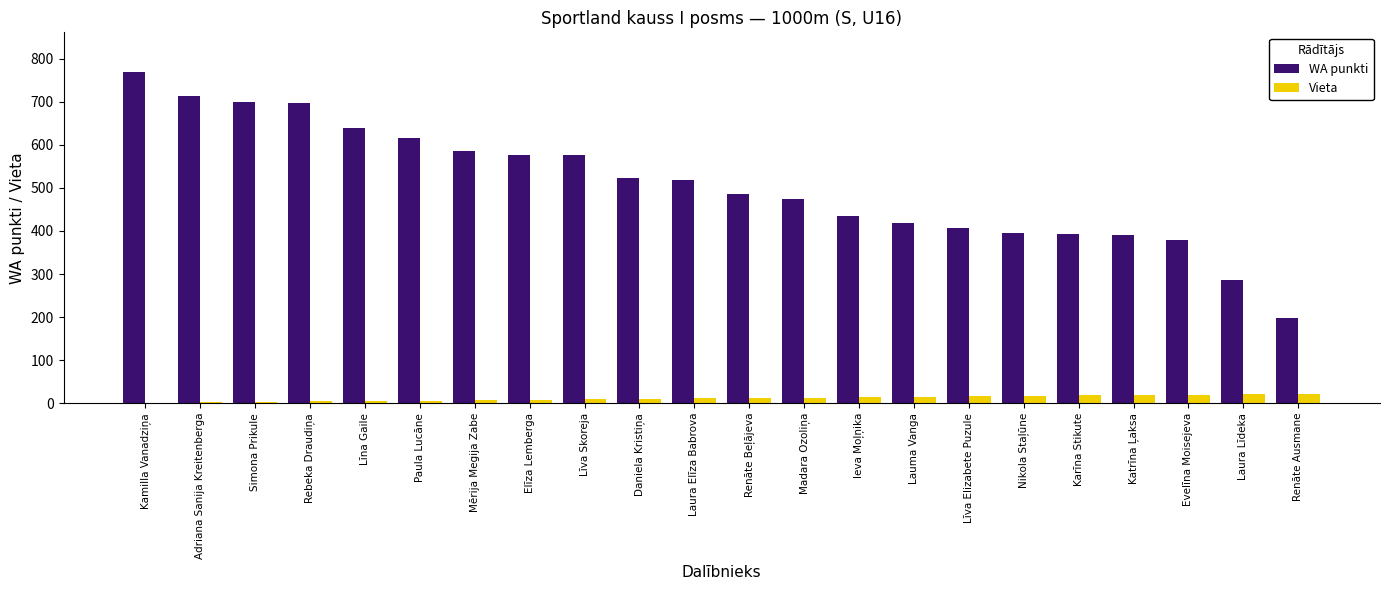

Are the bars grouped side by side (vs. stacked)?

Yes